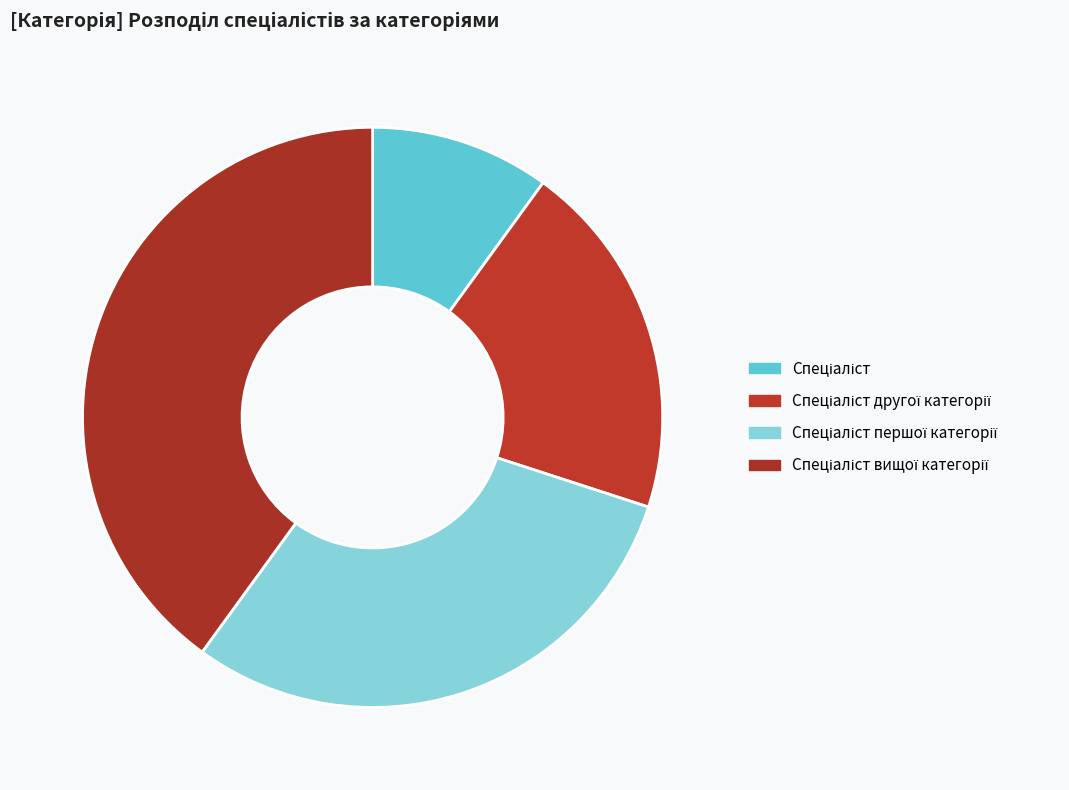

Do Спеціаліст другої категорії and Спеціаліст першої категорії together represent more than half of the pie?

No